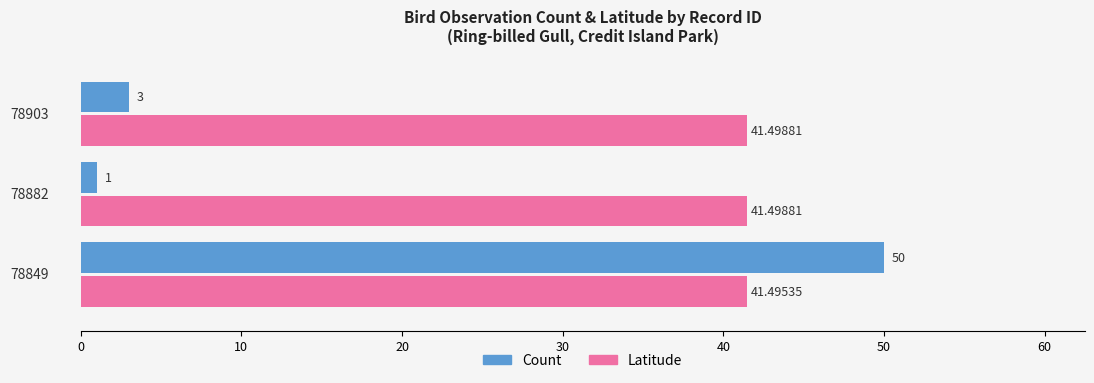

Which series has the widest spread of values?

Count